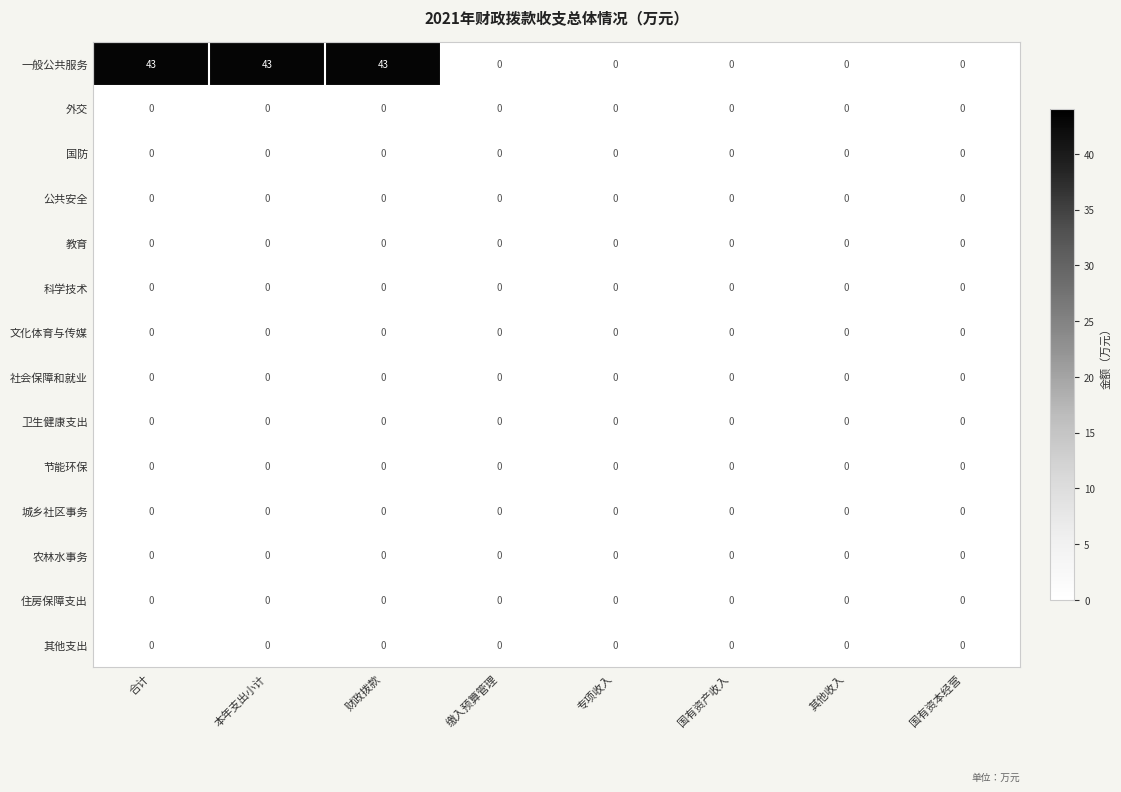

Count the number of categories in the chart.

8